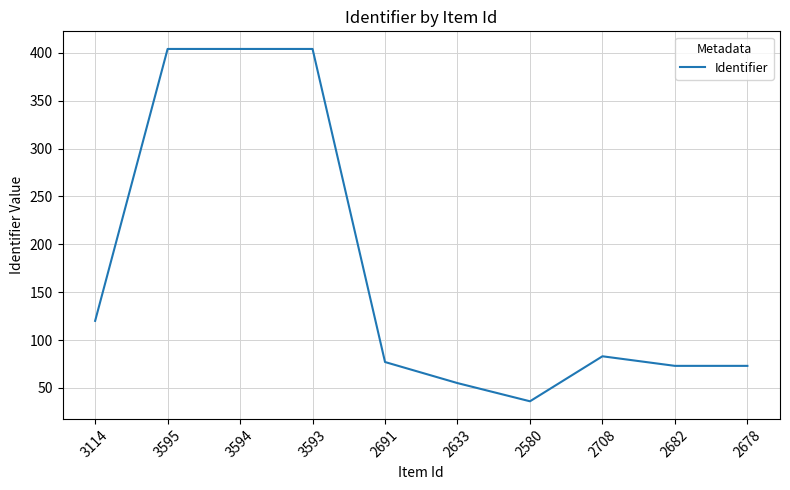

True or false: the data shows 31 at 2708.

False